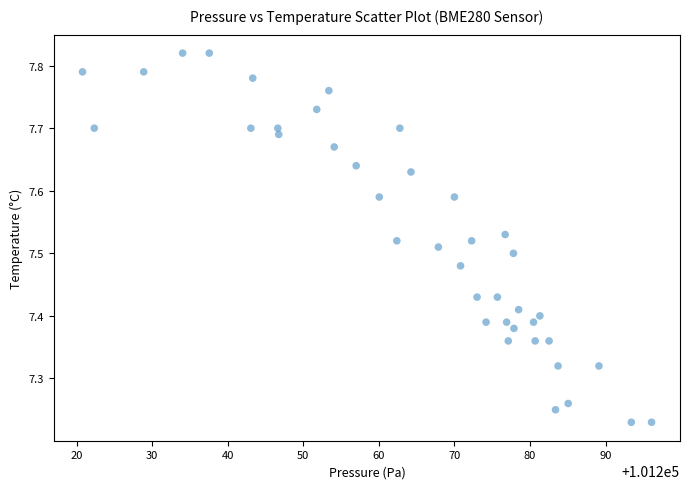

What is the range of X values (max minus min)?

75.3